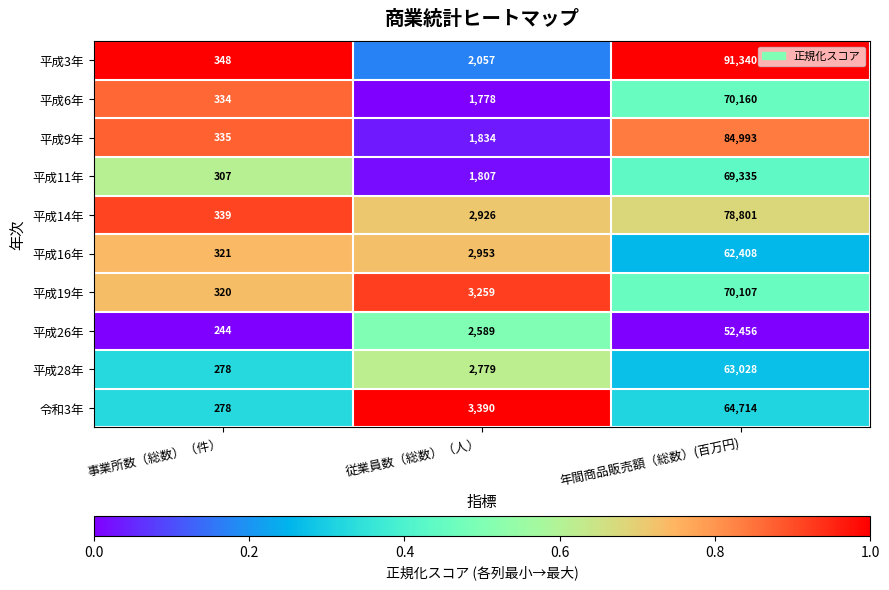

What is the total value across all series at 事業所数（総数）（件）?

3104